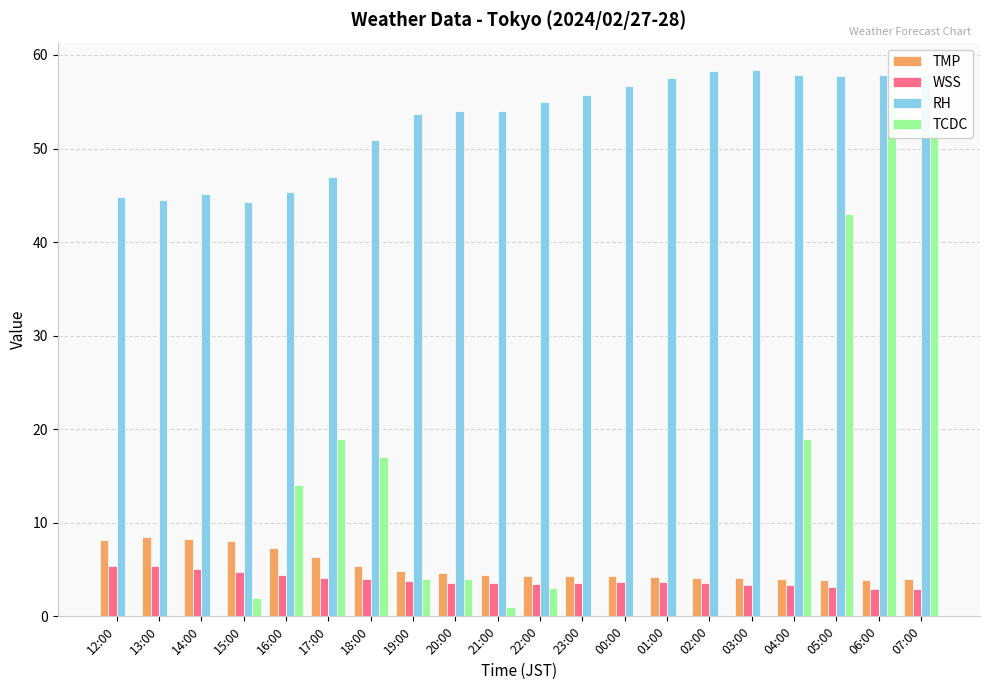

Reading right to left, list all the values displayed in this chart.

TMP: 4.0	3.9	3.9	4.0	4.1	4.1	4.2	4.3	4.3	4.3	4.4	4.6	4.8	5.4	6.3	7.3	8.0	8.3	8.5	8.2
WSS: 2.9	2.9	3.1	3.3	3.4	3.6	3.7	3.7	3.6	3.5	3.6	3.6	3.8	4.0	4.1	4.4	4.7	5.1	5.4	5.4
RH: 58.0	57.9	57.7	57.9	58.4	58.3	57.5	56.7	55.7	55.0	54.0	54.0	53.7	50.9	47.0	45.4	44.3	45.1	44.5	44.8
TCDC: 52.0	55.0	43.0	19.0	0.0	0.0	0.0	0.0	0.0	3.0	1.0	4.0	4.0	17.0	19.0	14.0	2.0	0.0	0.0	0.0